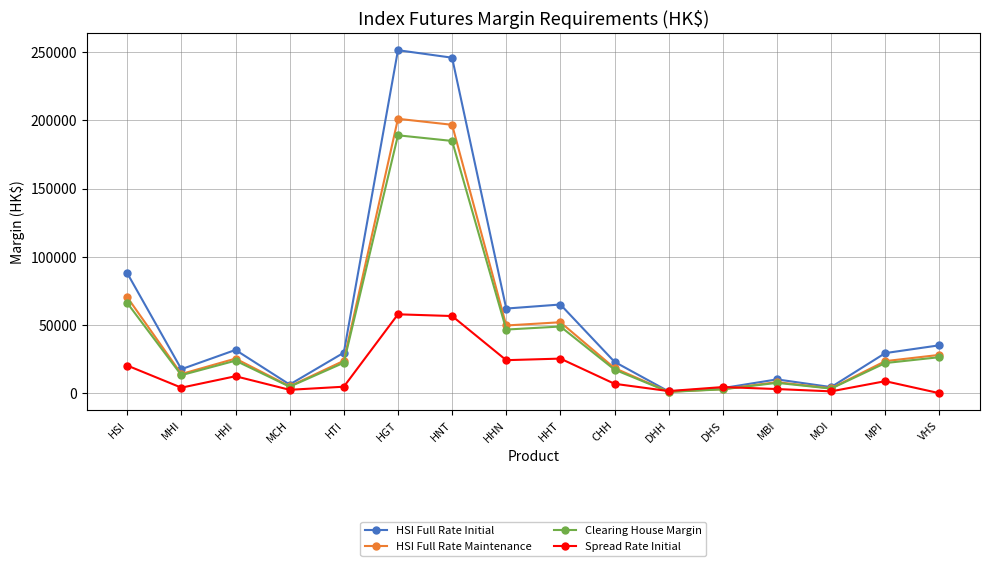

At which category is the sum across all series the highest?

HGT